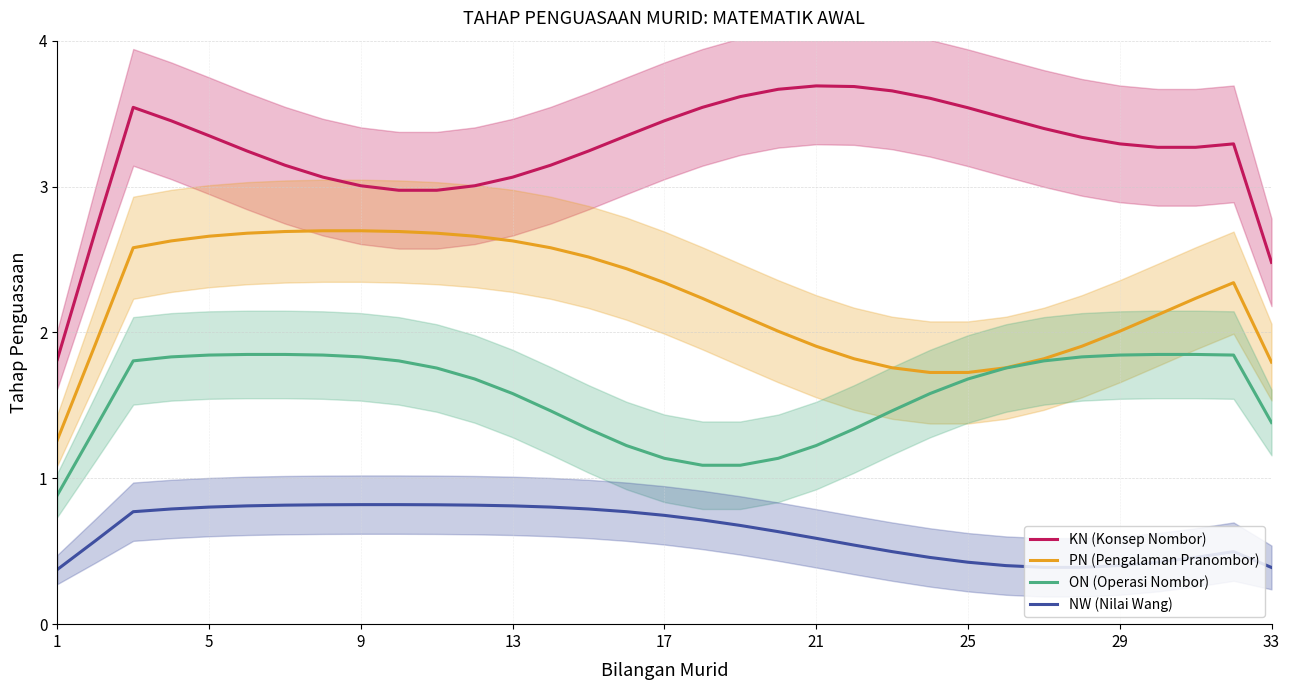

How many lines are shown in the chart?

4